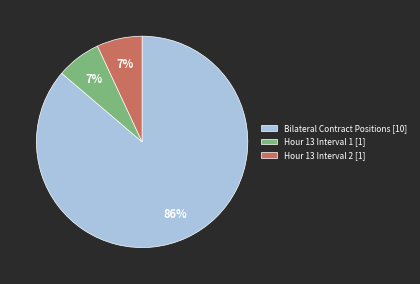

Does Hour 13 Interval 1 [1] account for over 50% of the chart?

No